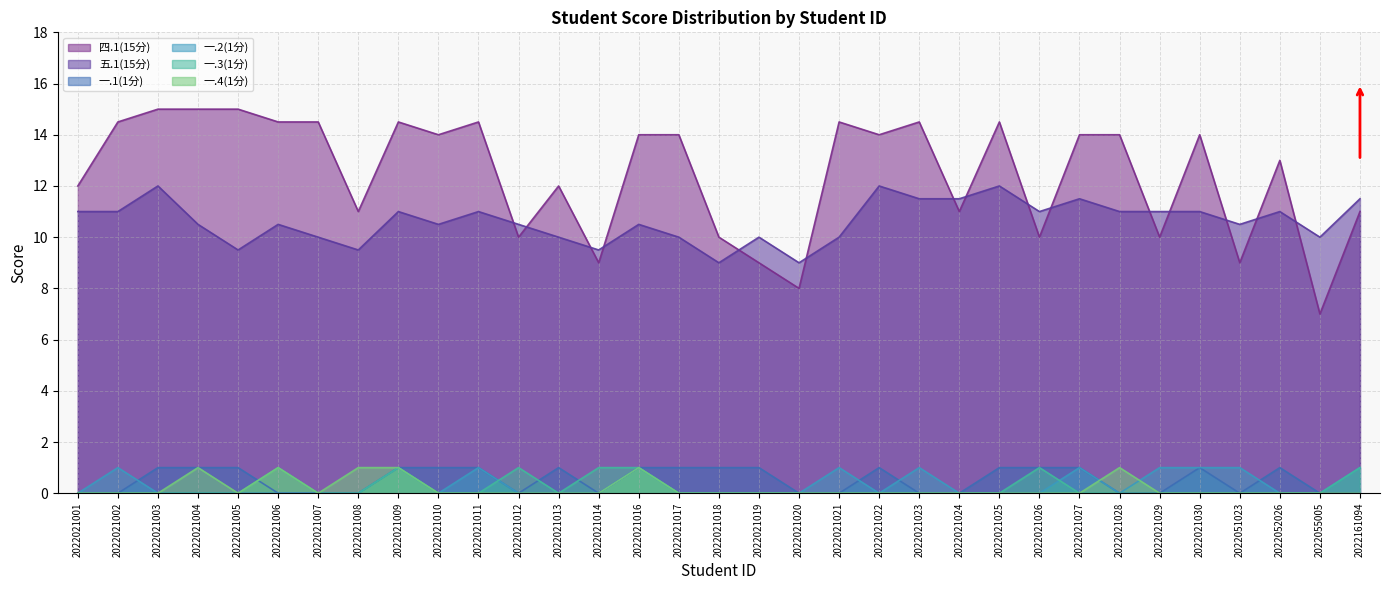

Between 2022021018 and 2022161094, which series saw the biggest shift?

五.1(15分)